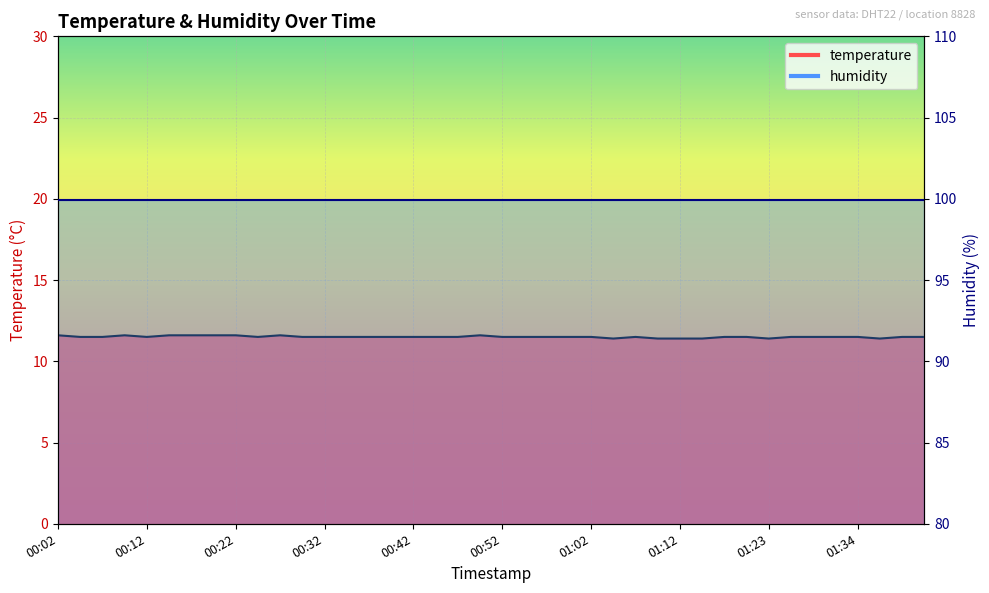

List the labels in order of value, largest first.

00:02, 00:09, 00:14, 00:17, 00:19, 00:22, 00:27, 00:50, 00:04, 00:07, 00:12, 00:24, 00:29, 00:32, 00:34, 00:37, 00:39, 00:42, 00:44, 00:47, 00:52, 00:55, 00:57, 01:00, 01:02, 01:07, 01:18, 01:20, 01:26, 01:29, 01:32, 01:34, 01:39, 01:42, 01:05, 01:10, 01:12, 01:15, 01:23, 01:37